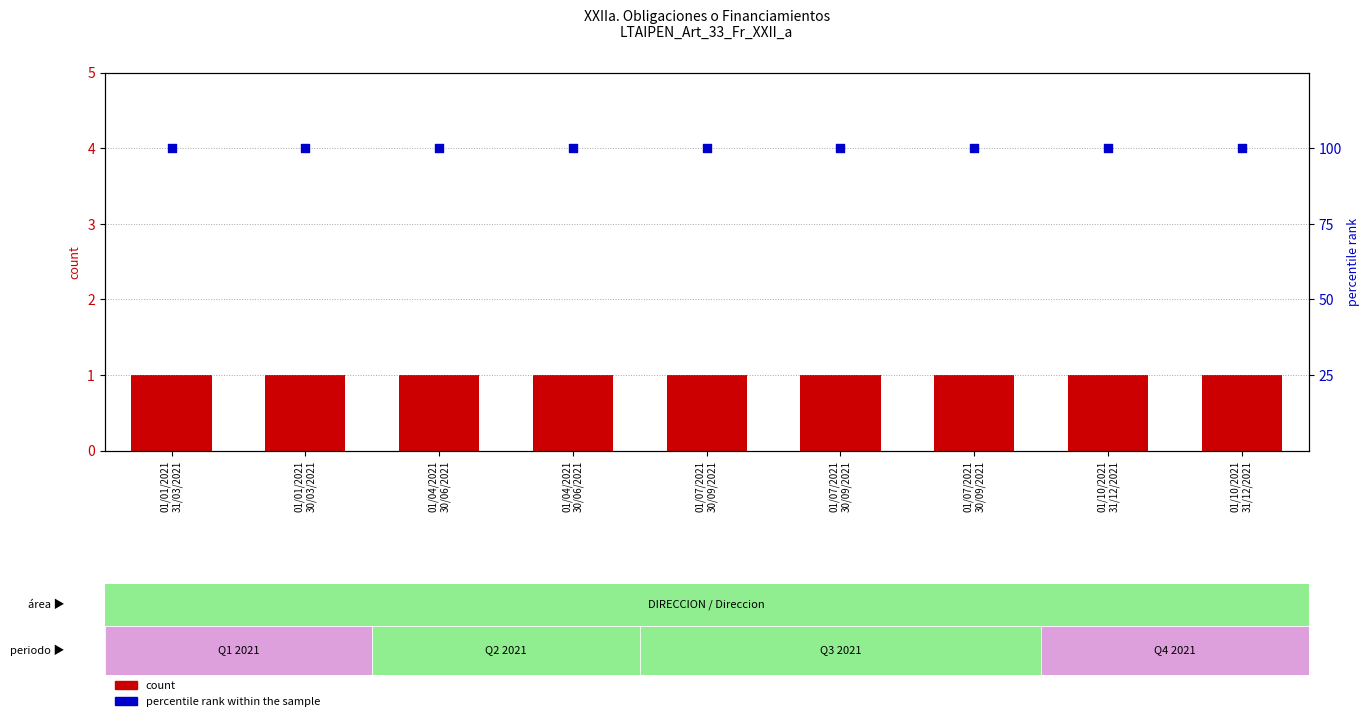

At how many categories does at least one series exceed 84?

9